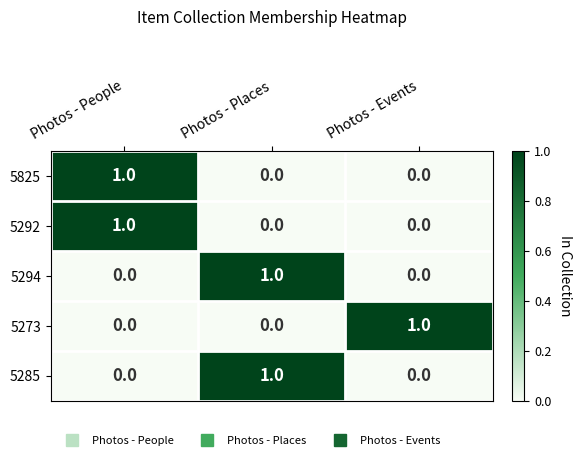

Which category has the highest value in the 5285 series?

Photos - Places